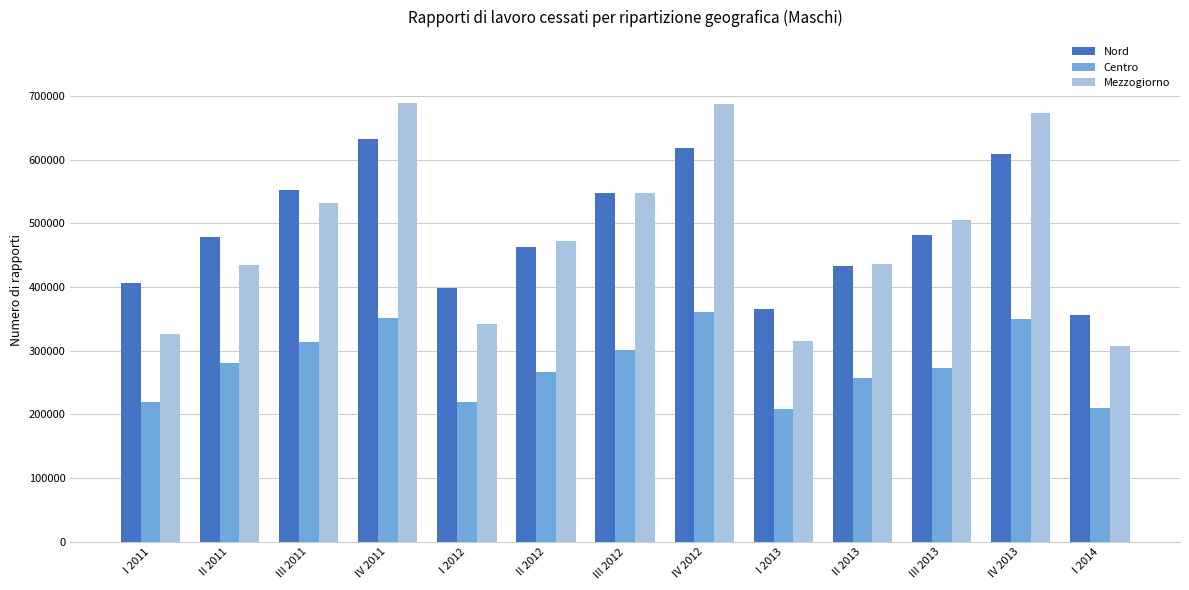

What is the difference between the highest and lowest values at III 2011?

237434